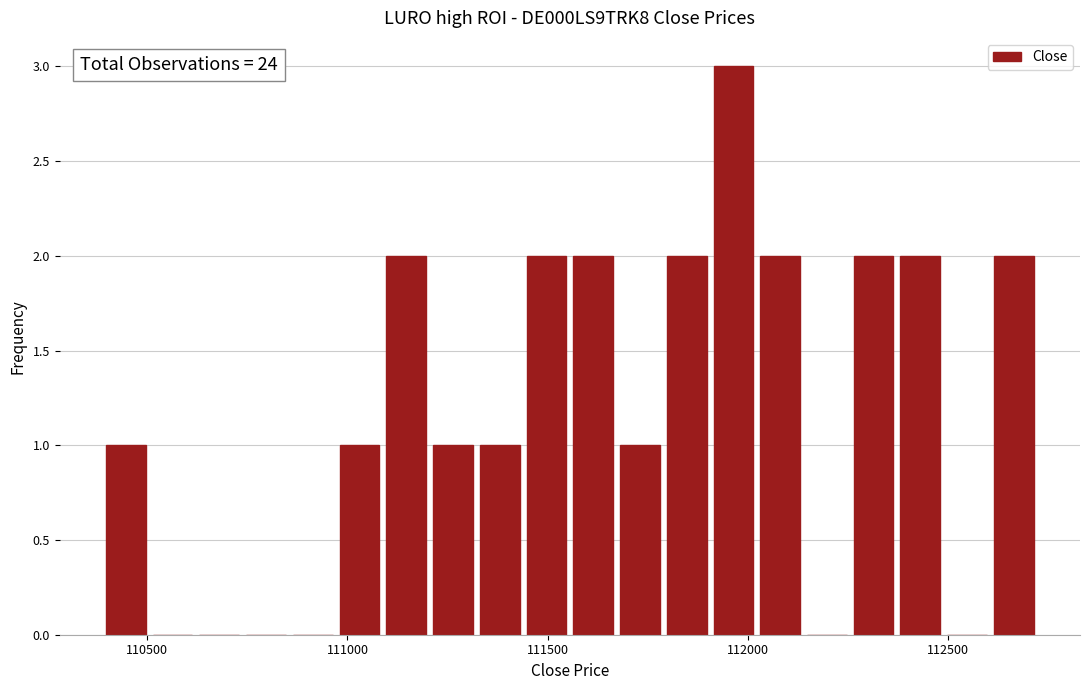

Around what value on the x-axis is the tallest bar? Give the approximate position of its centre, as read against the axis.

111950